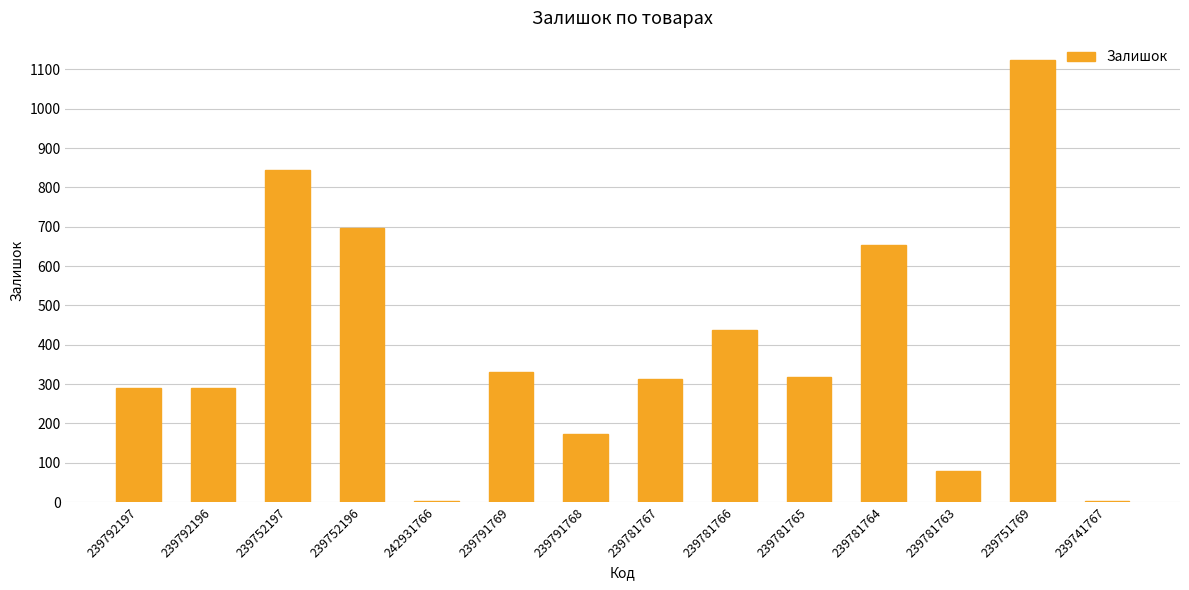

What is the average value?

397